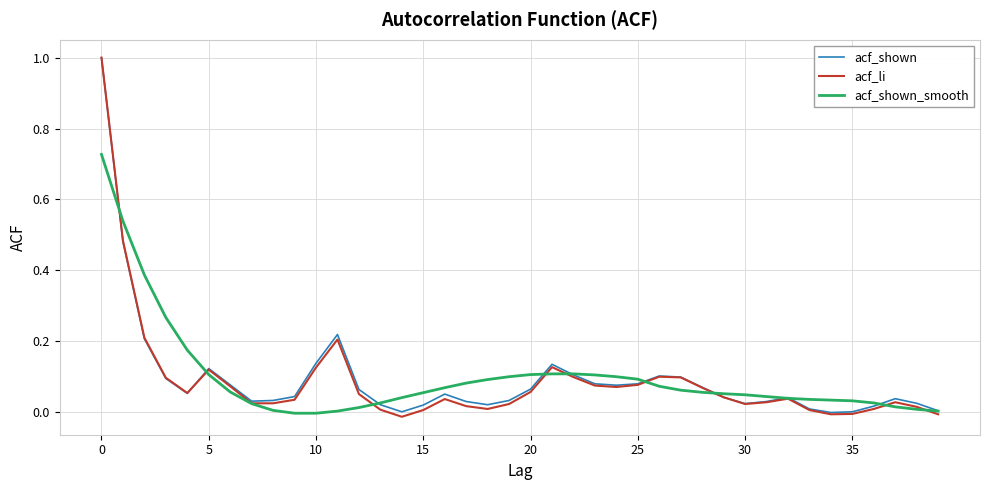

What is the maximum value shown in the chart?

1.0